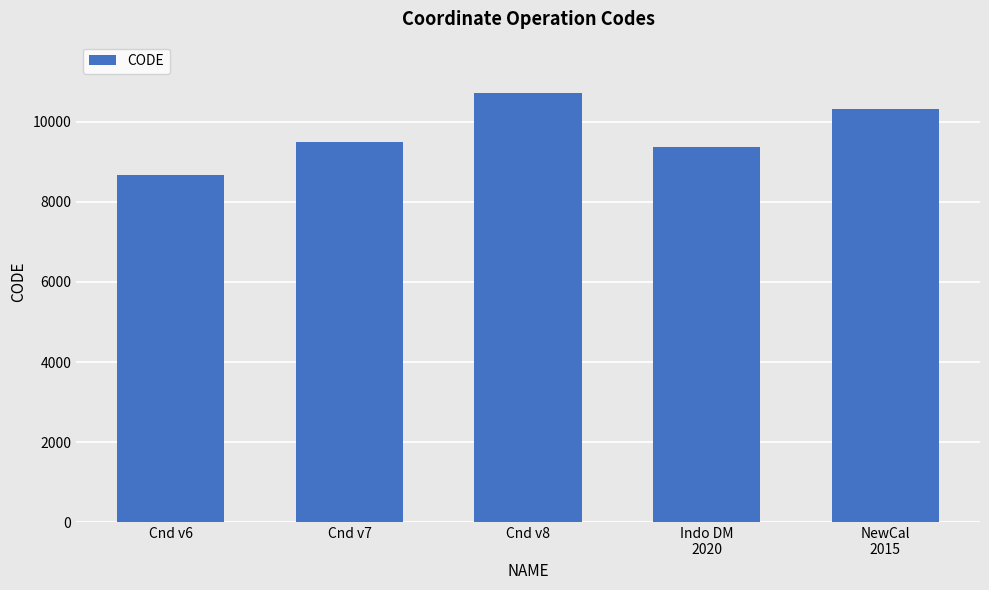

Count the number of categories in the chart.

5